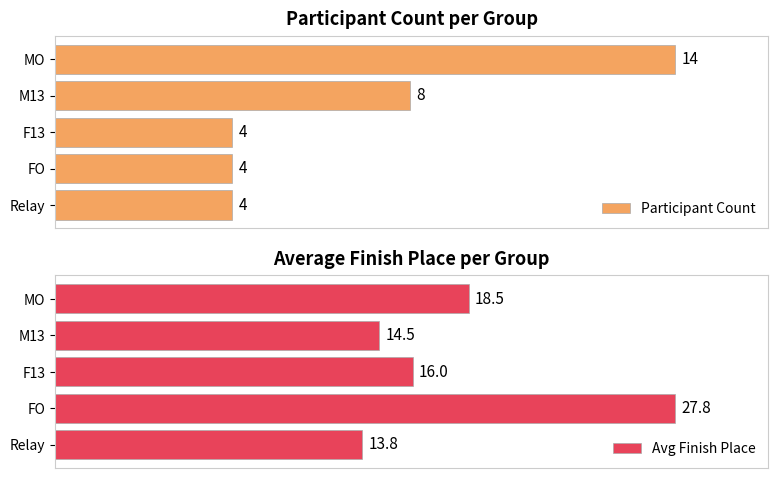

What are all the series names shown in the legend?

Participant Count, Avg Finish Place